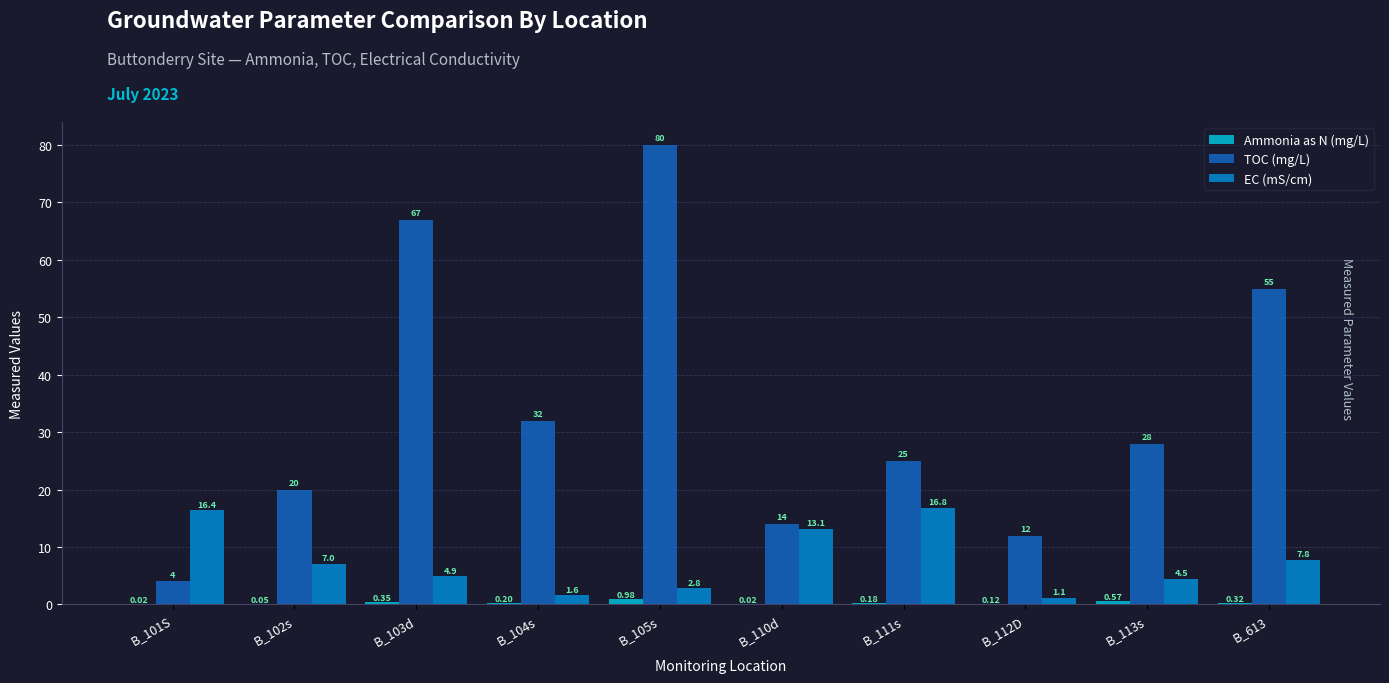

Which series changed the most between B_112D and B_113s?

TOC (mg/L)